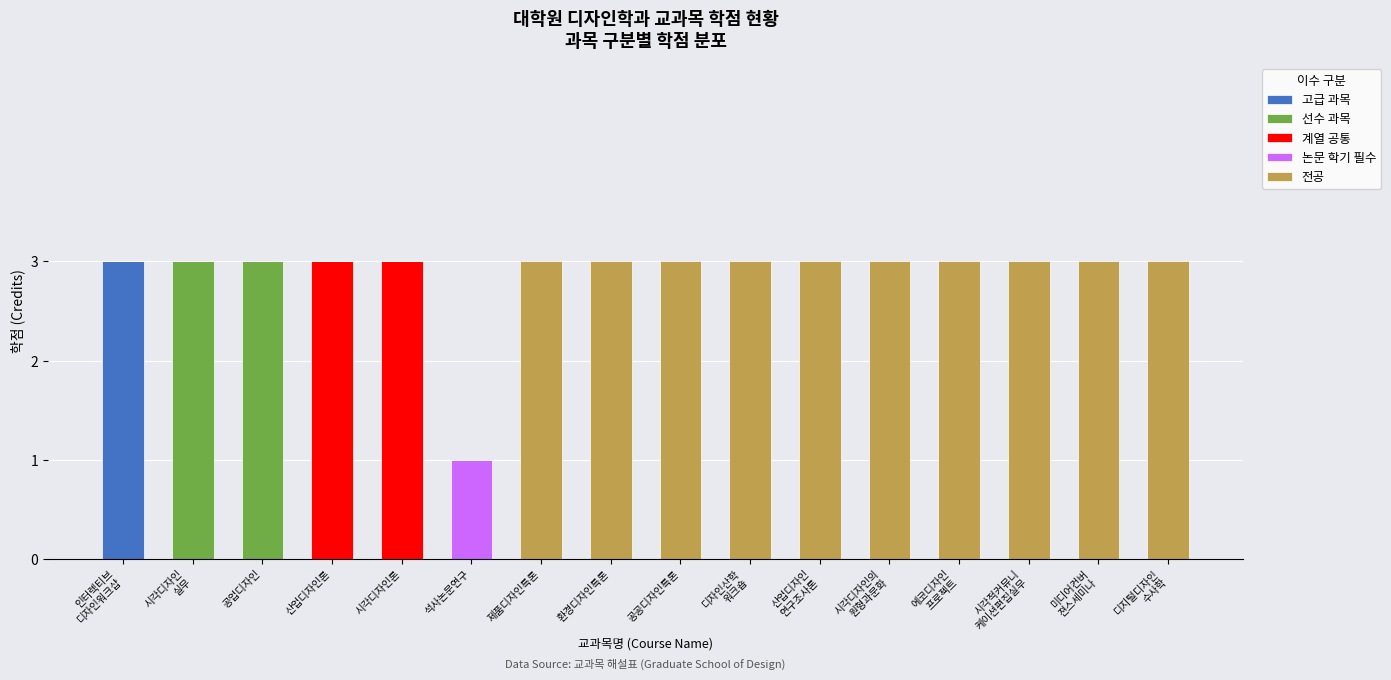

The 고급 과목 series shows 2 at 제품디자인특론. True or false?

False